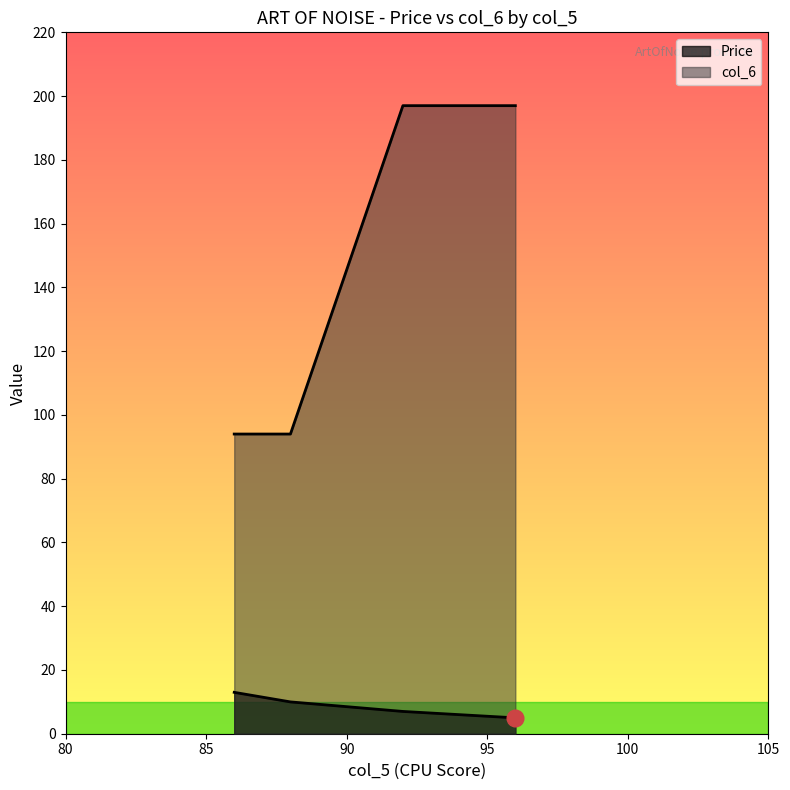

Reading right to left, extract all data points from this chart.

Price: 5.0	7.0	10.0	13.0
col_6: 197.0	197.0	94.0	94.0